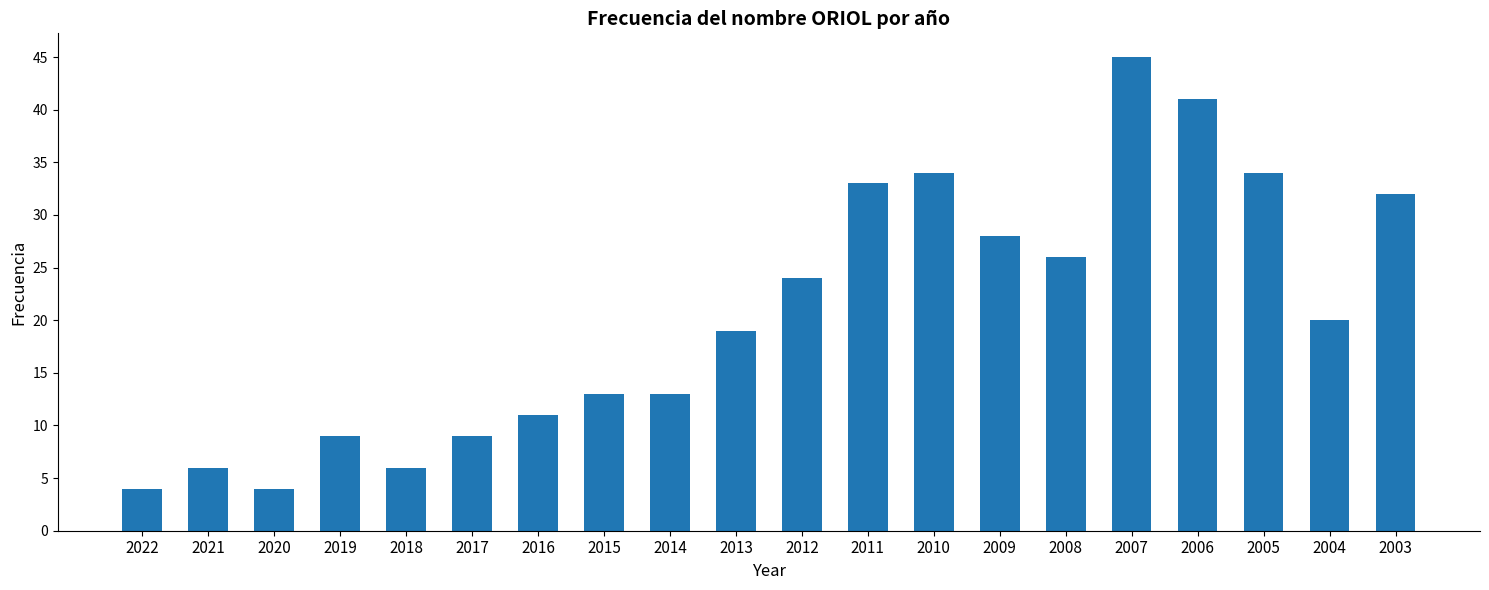

What is the sum of all values?

411